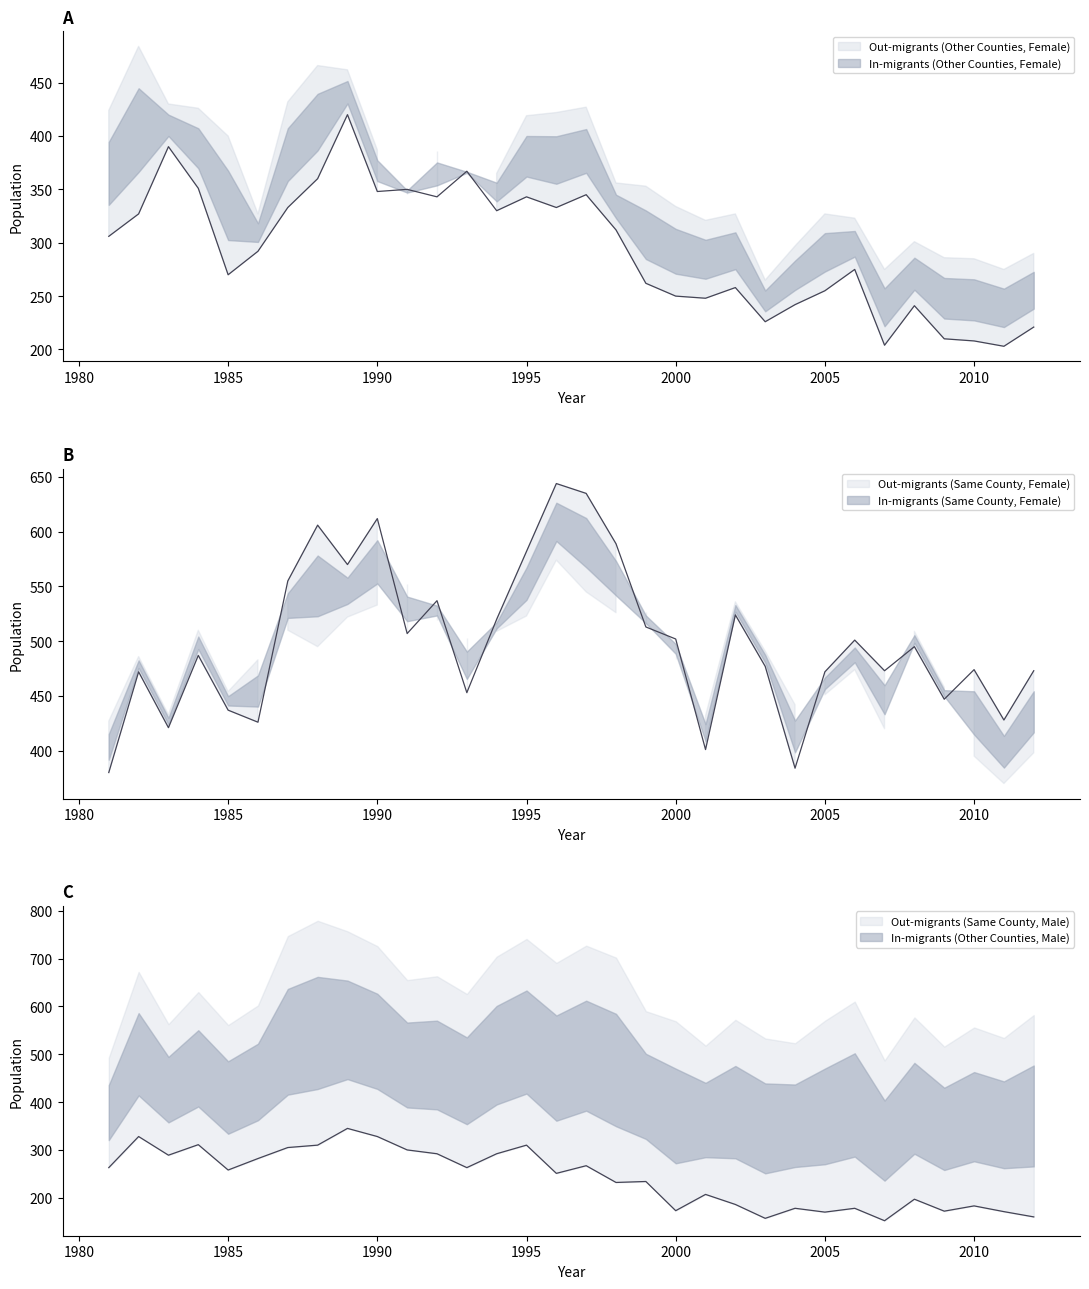

How many categories are shown in the chart?

32